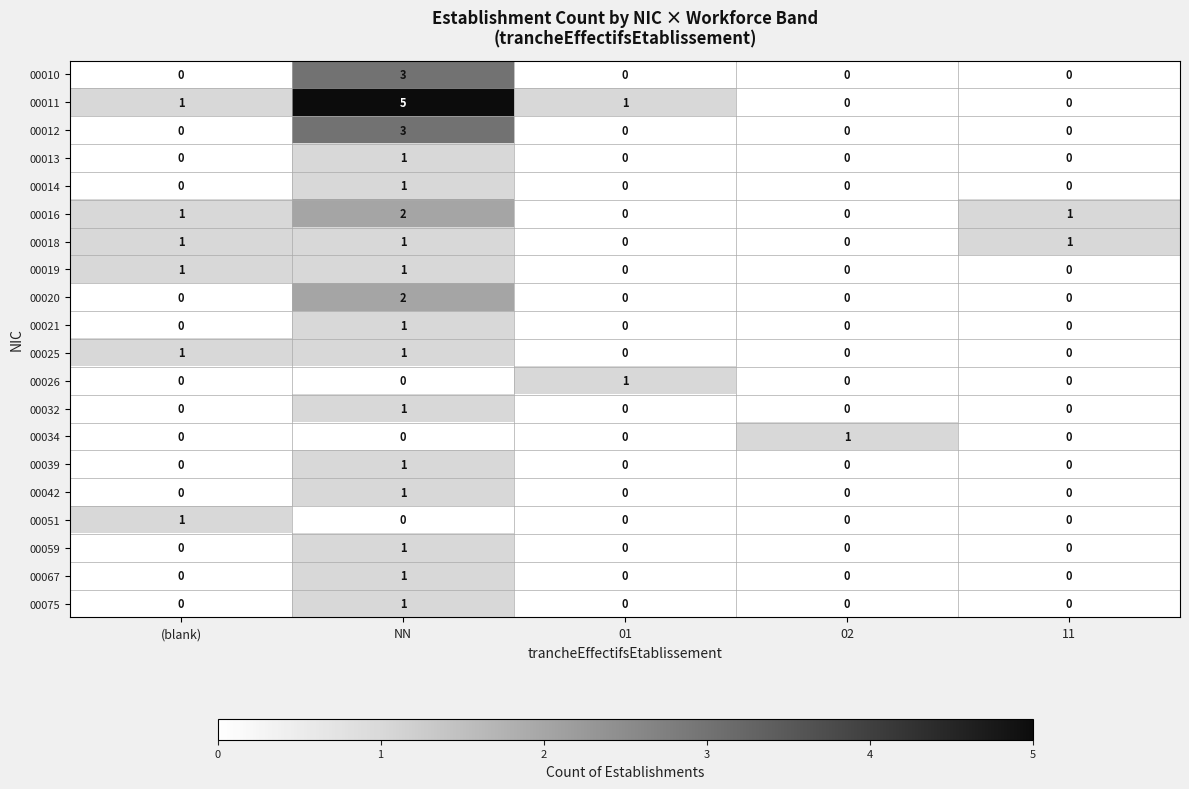

At how many categories does at least one series exceed 2?

1